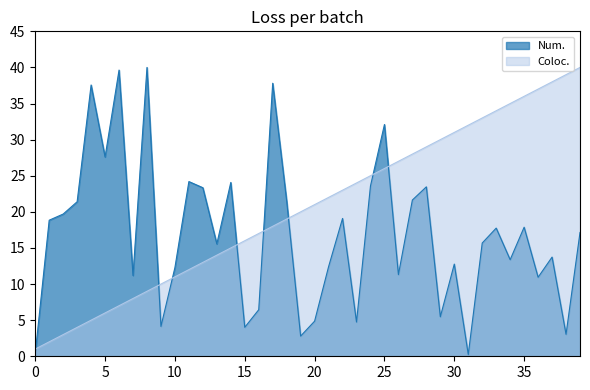

What is the difference between the second highest and second lowest values in the Coloc. series?

37.0